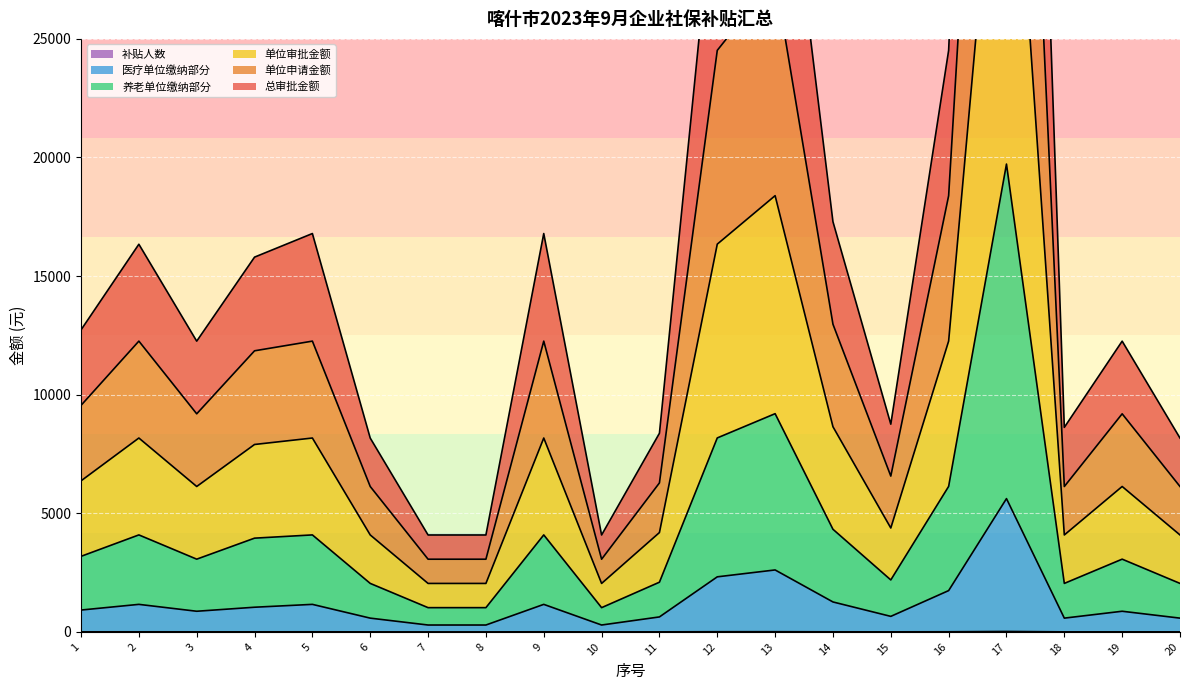

Which series changed the most between 9 and 15?

总审批金额